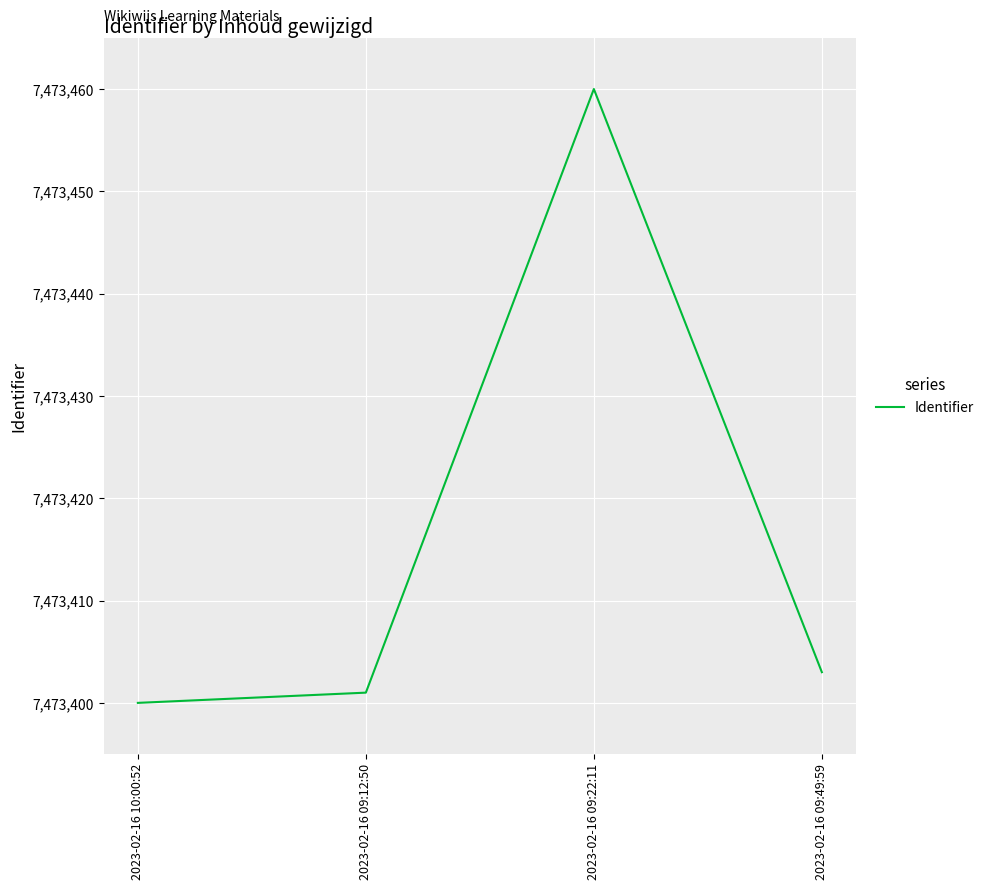

How many interior local peaks (higher than both neighbors) does the data have?

1